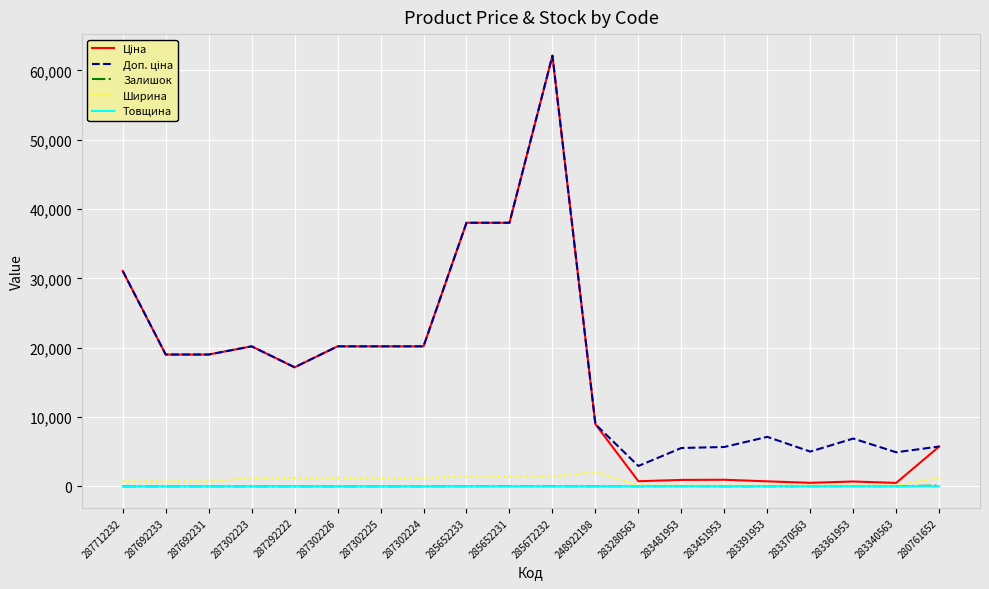

Is it true that Ширина equals 133.0 at 283280563?

True